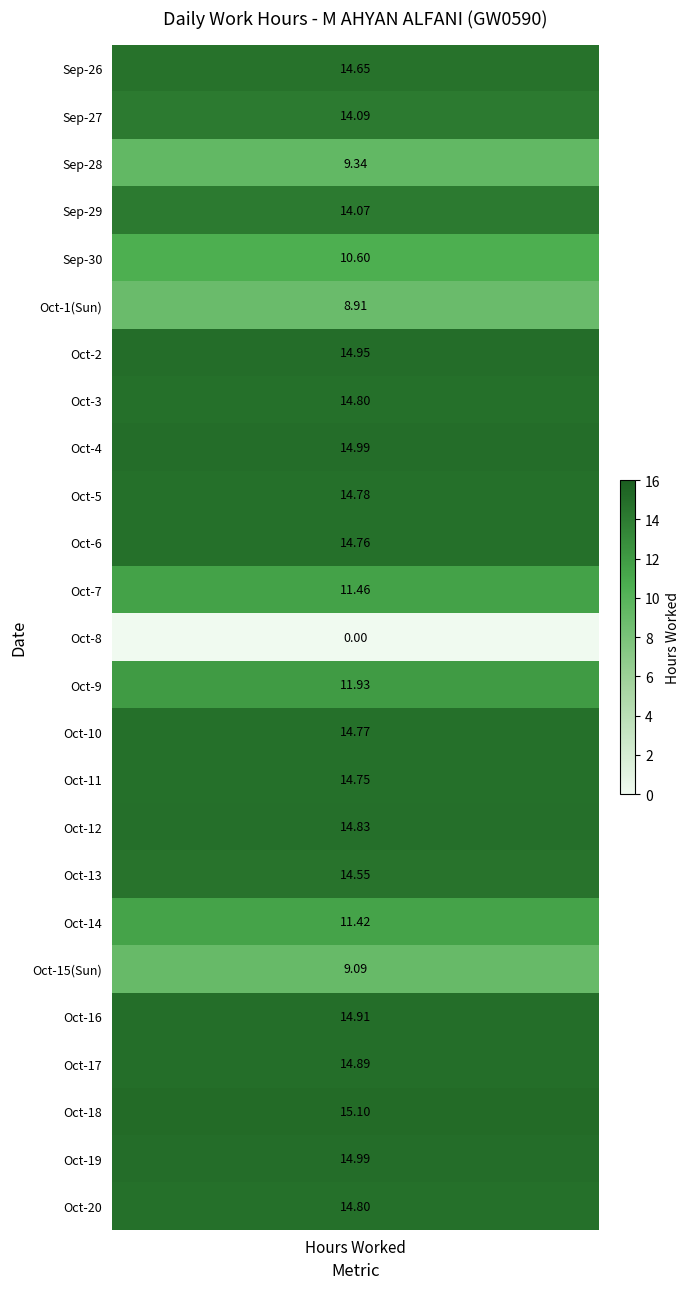

How many values are above zero?

24